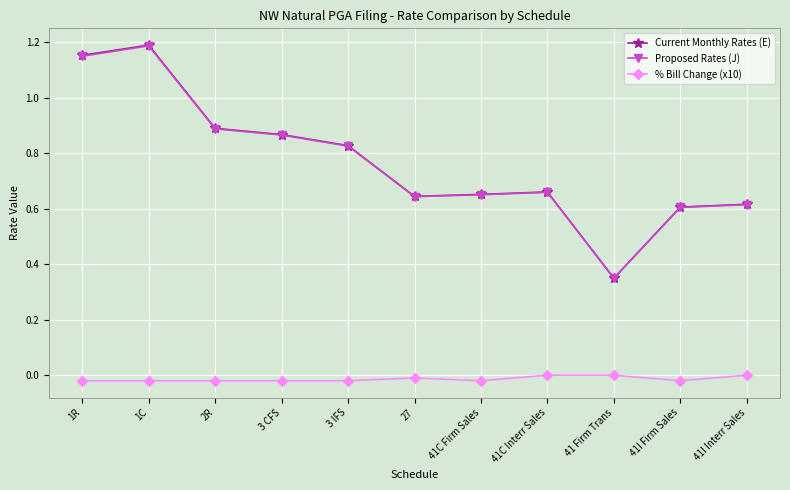

In Proposed Rates (J), how many points are lower than both neighbors (excluding endpoints)?

2